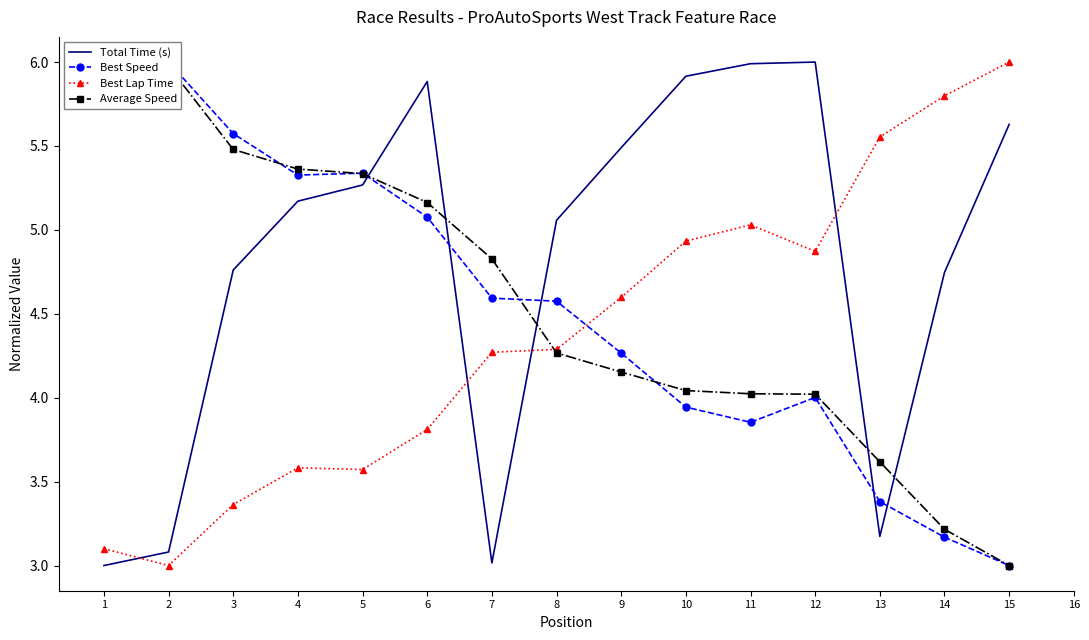

How many times do Average Speed and Best Speed cross each other?

6